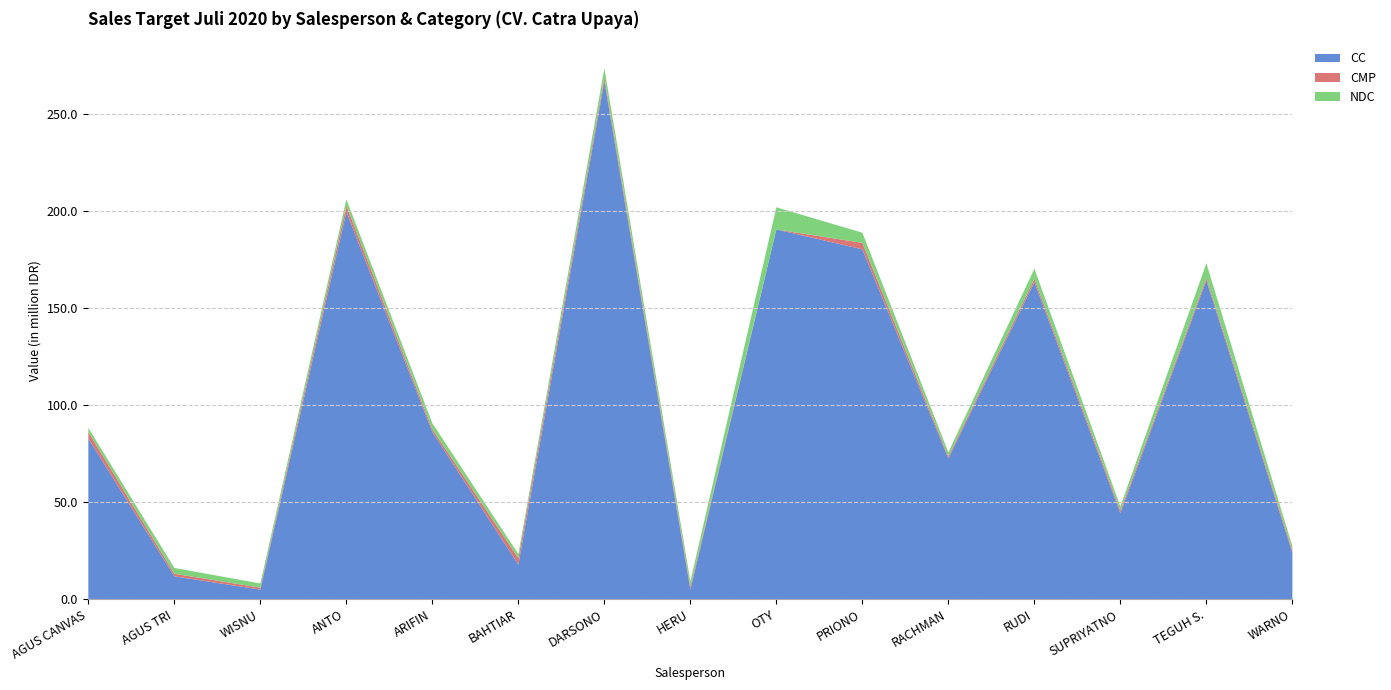

Rank the categories by NDC value from lowest to highest.

AGUS CANVAS, WISNU, BAHTIAR, RACHMAN, SUPRIYATNO, WARNO, AGUS TRI, HERU, ANTO, ARIFIN, DARSONO, PRIONO, RUDI, TEGUH S., OTY